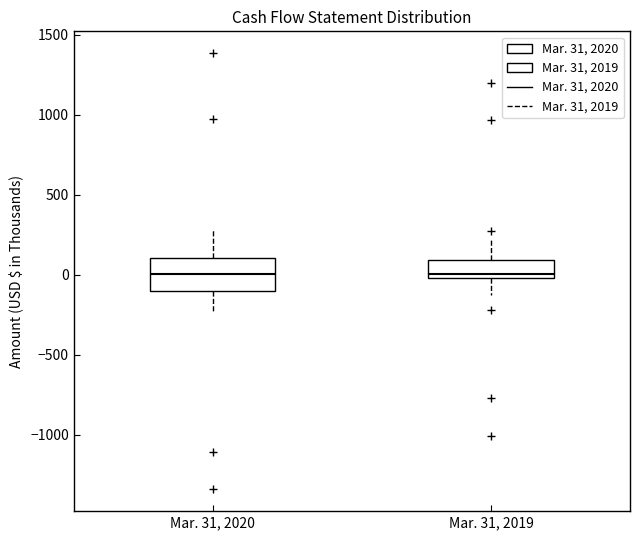

Reading left to right, transcribe this box plot: for each box, give where its median line is, the range the box spans, and where its two whiskers end, as read against the y-axis. The values are not printed on the chart, so give them approximately, as read against the axis.

Mar. 31, 2020: median 0, box -100 to 100, whiskers -250 to 300
Mar. 31, 2019: median 0 (just above the box's lower edge), box 0 to 100, whiskers -100 to 200